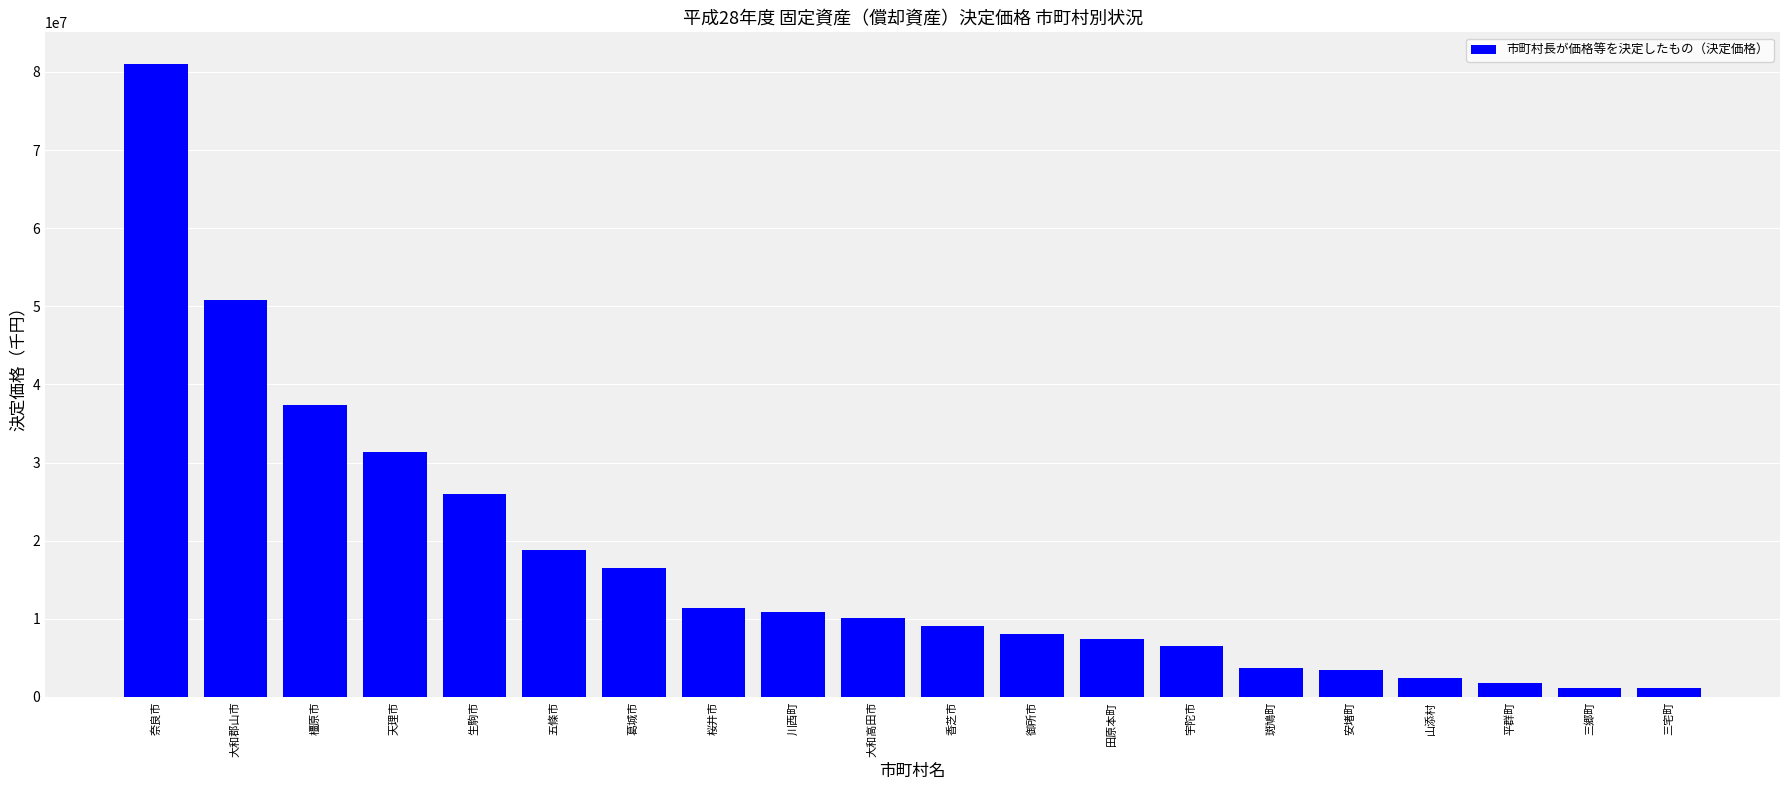

Read the value at 生駒市.

25976792